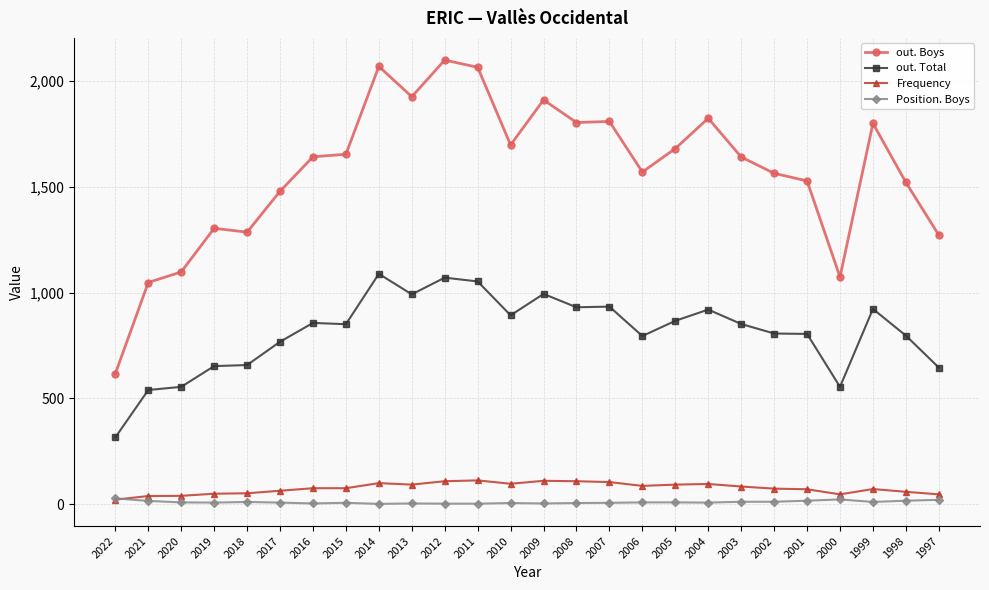

What is the value of the Frequency point at the 6th from the left?

64